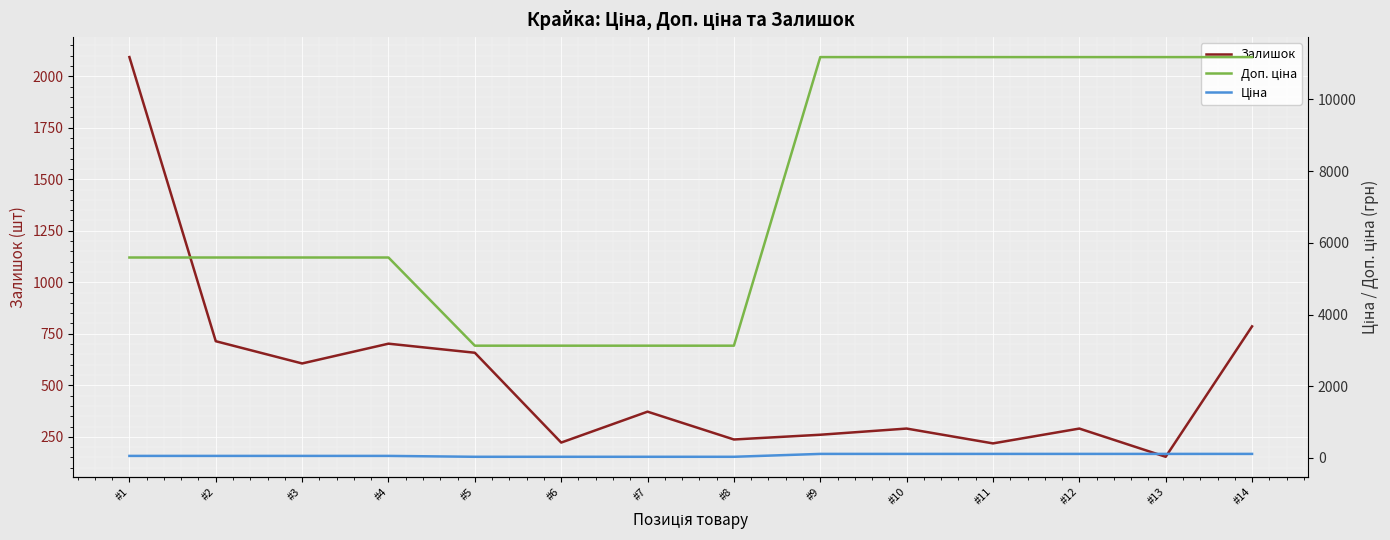

At which label is Залишок closest to 1123?

#14